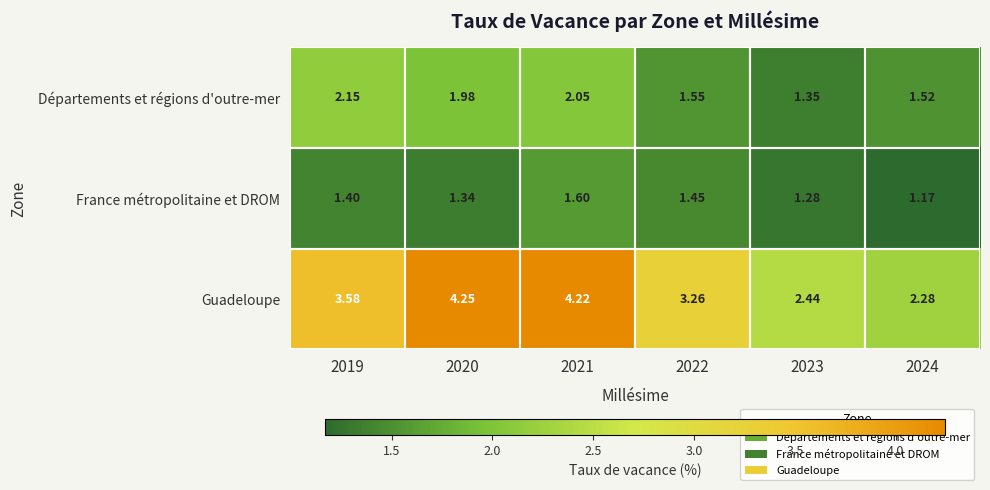

Which series changed the most between 2021 and 2024?

Guadeloupe